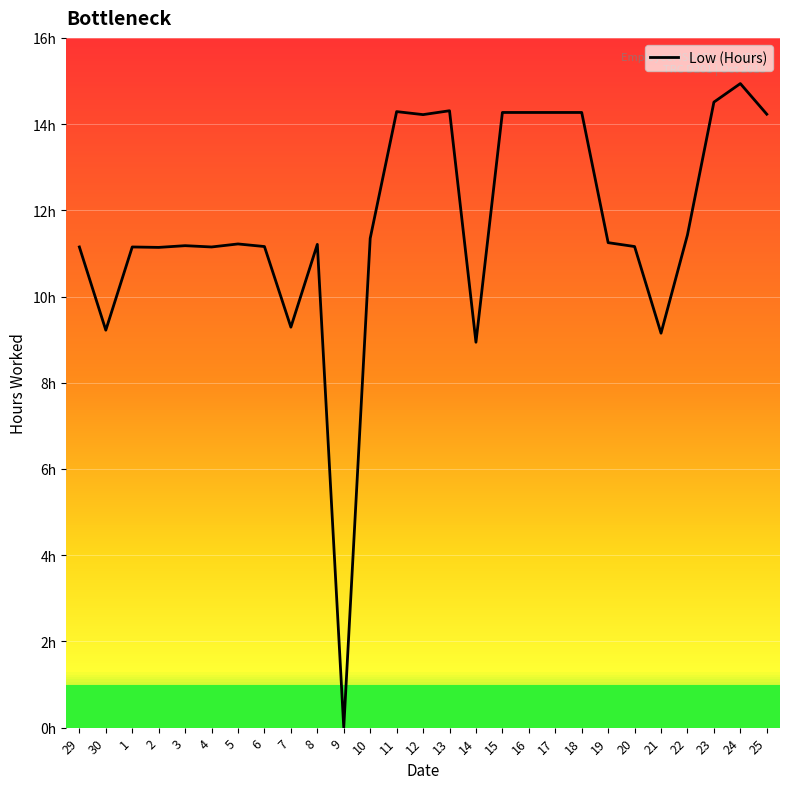

Is this an area chart (filled region under the line)?

No